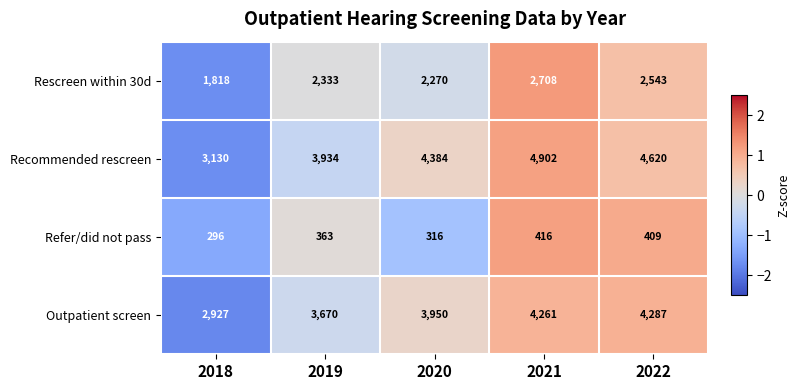

At which category is the sum across all series the highest?

2021